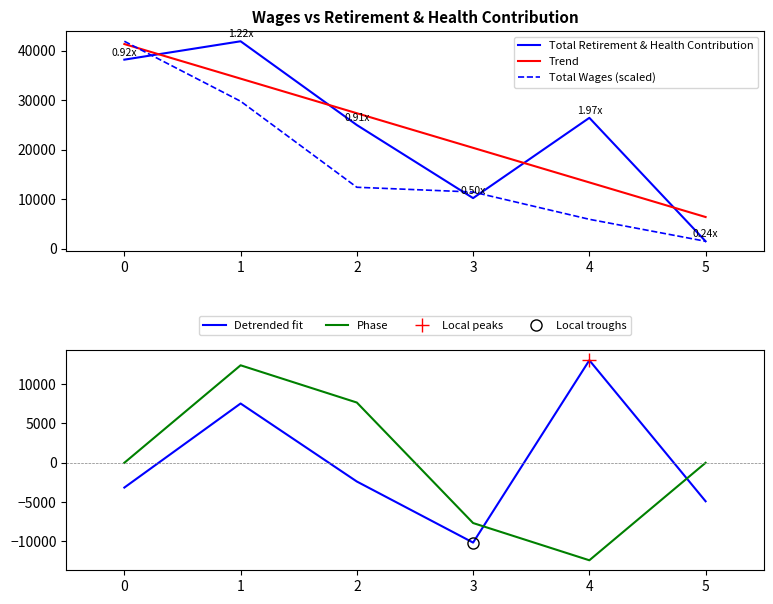

What is the value of the Trend point at the 3rd from the left?

27380.7